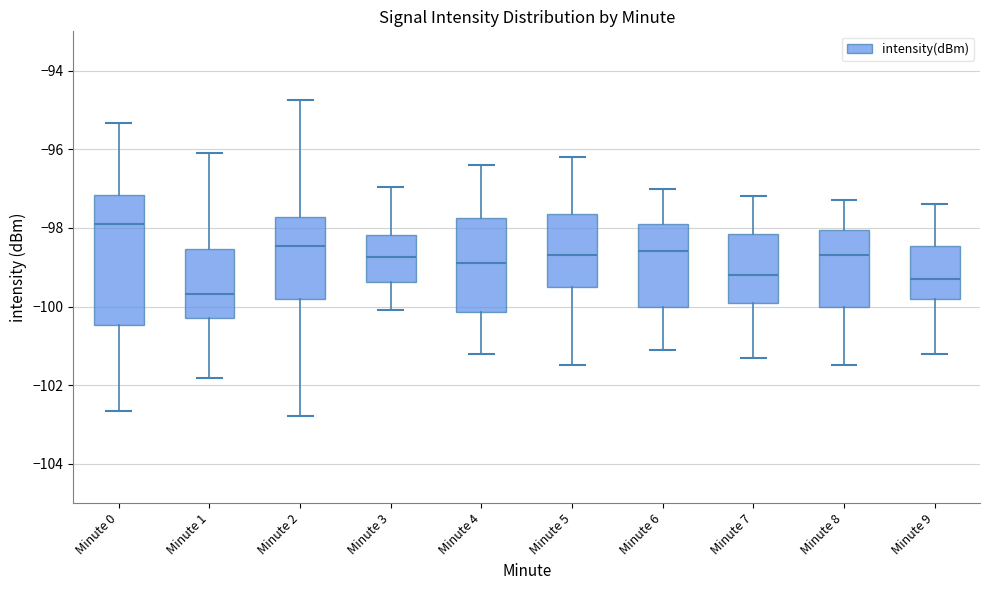

Comparing the boxes themselves (not the whiskers), which one is the tallest?

Minute 0